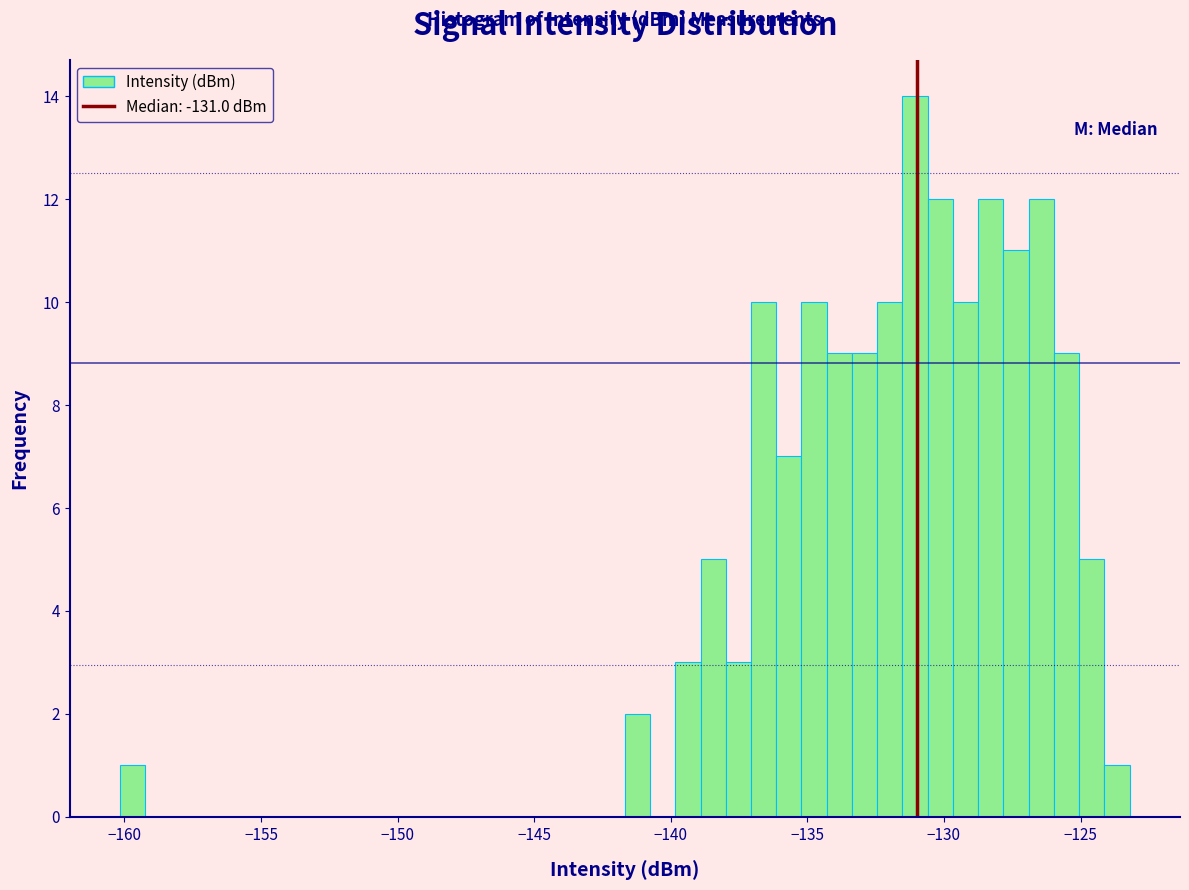

Read against the x-axis, roughly where is the centre of the tallest bar?

-131.0